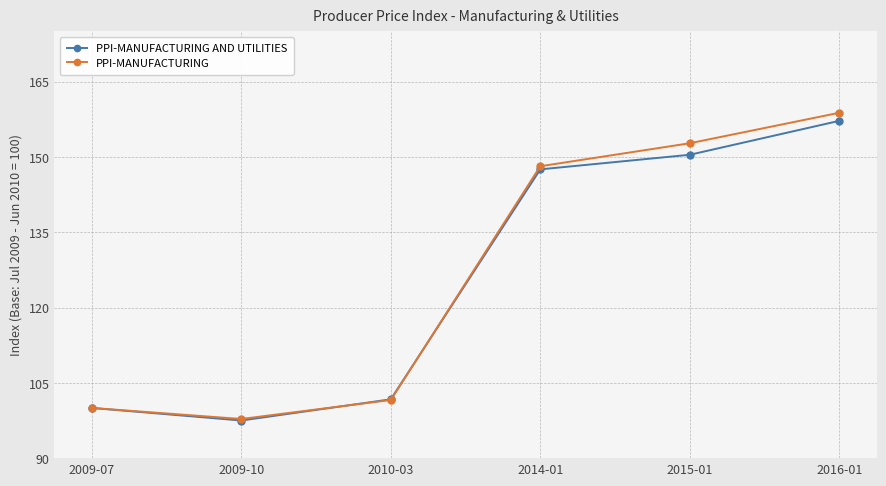

At which category does the chart reach its peak across all series?

2016-01